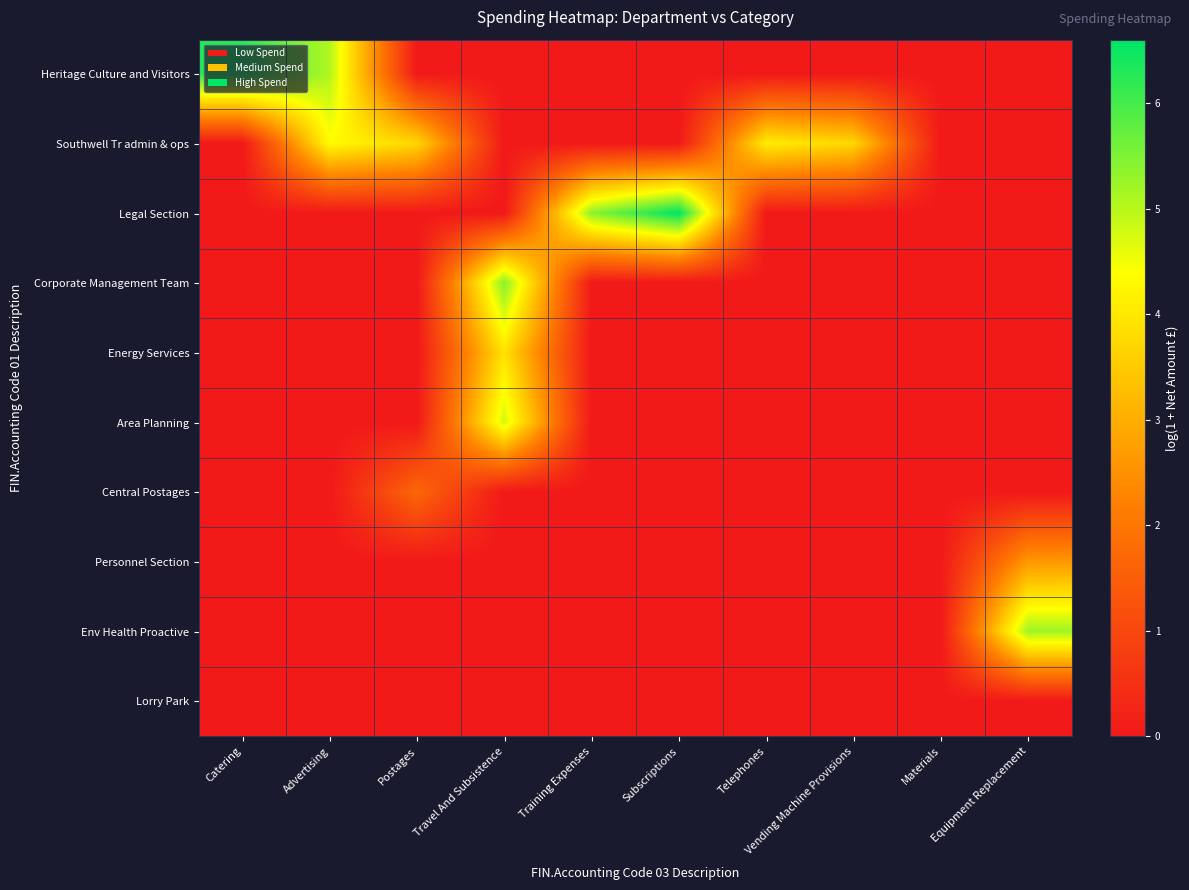

At how many categories does at least one series exceed 3?

9